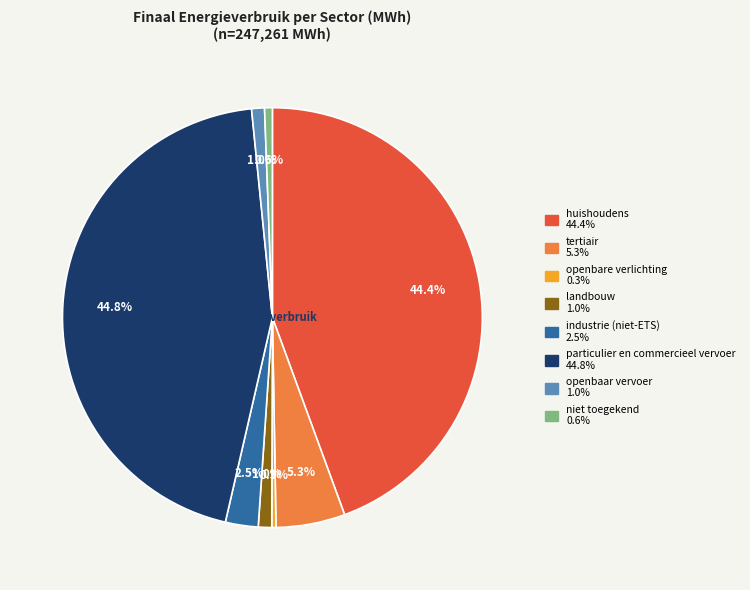

Is it true that openbaar vervoer is 11% of the pie?

False